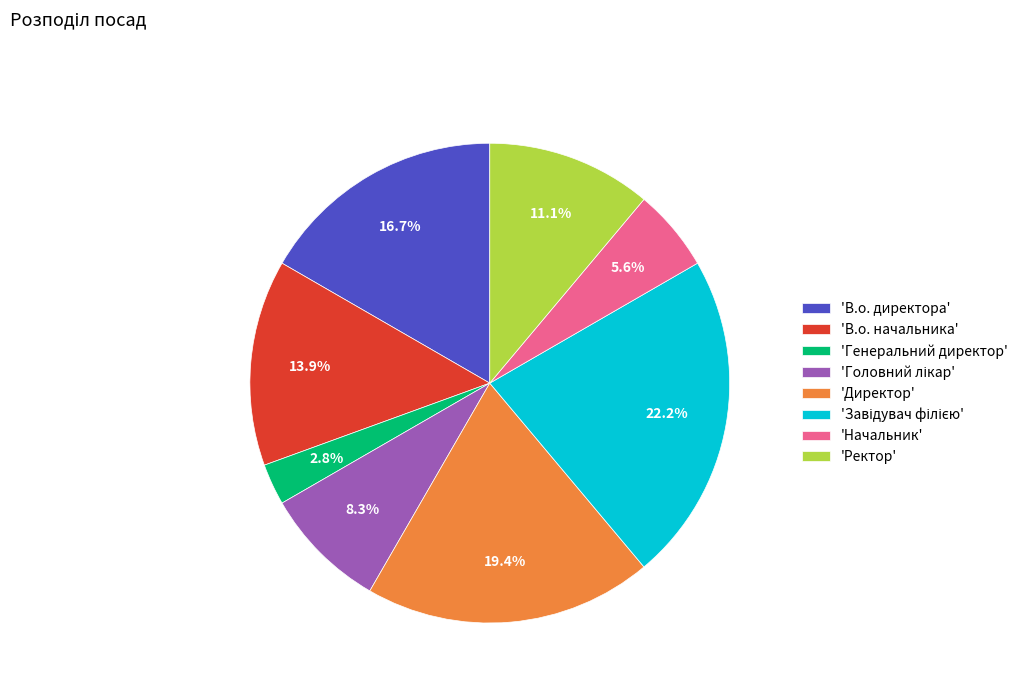

Count the number of slices in the pie.

8